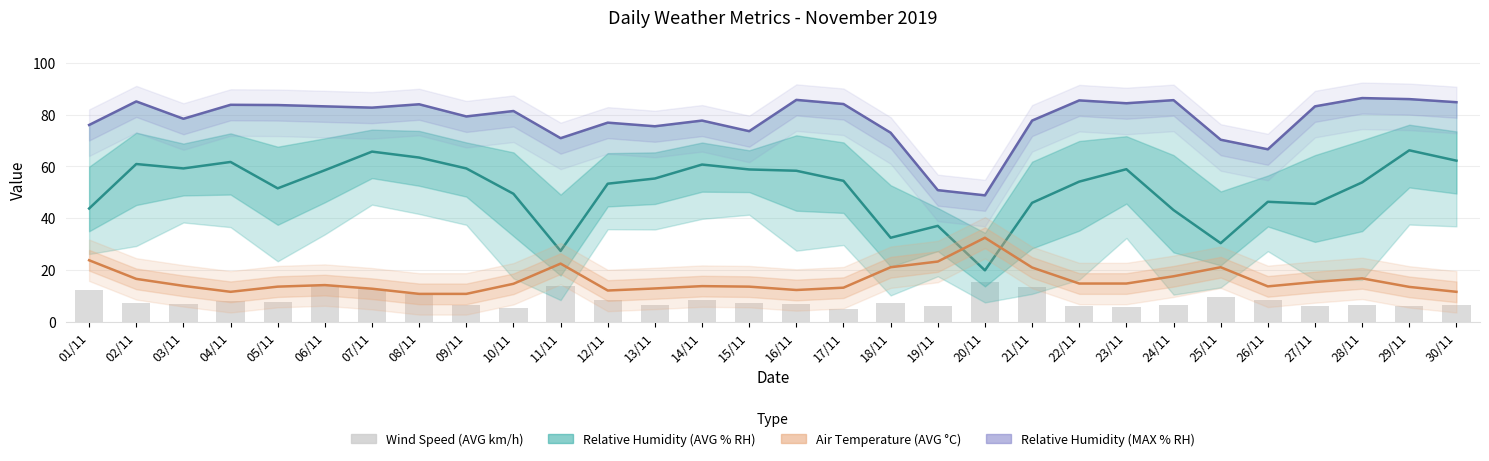

How many data points in Air Temperature (AVG °C) are less than 14?

15